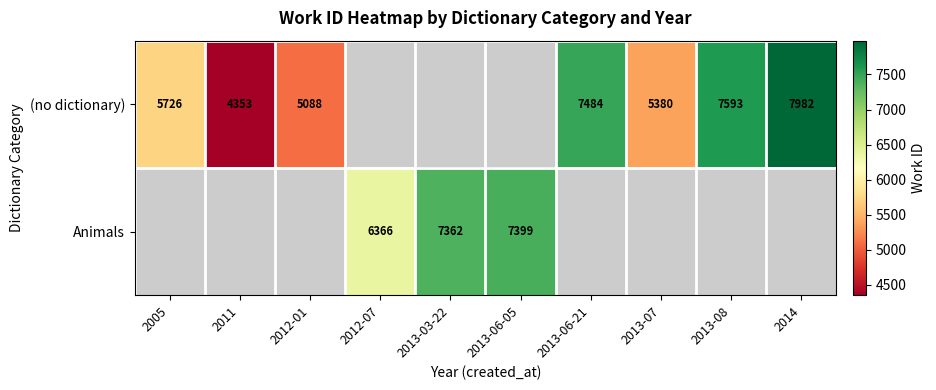

The (no dictionary) series shows 12618 at 2013-08. True or false?

False